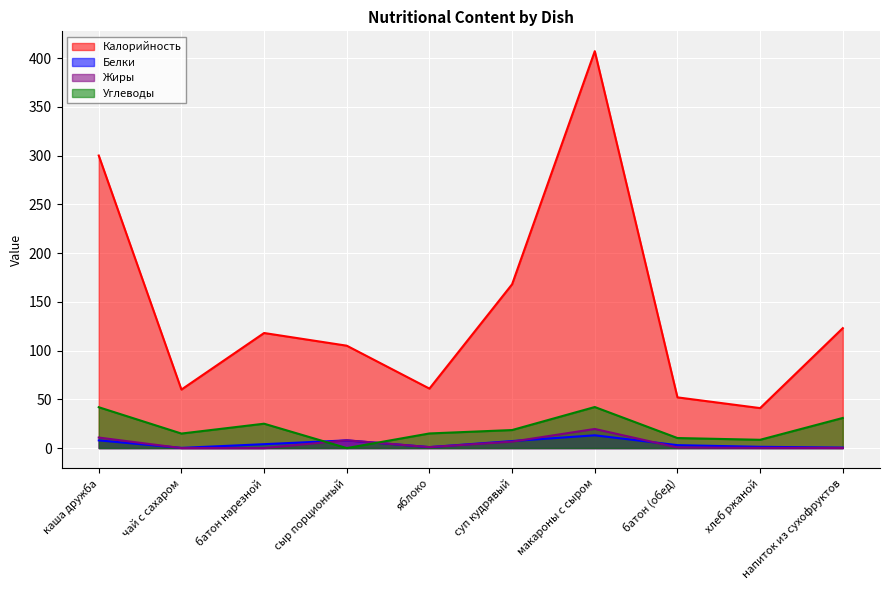

Reading left to right, what are all the values shown in this chart?

Калорийность: каша дружба=300.0	чай с сахаром=60.0	батон нарезной=118.0	сыр порционный=105.0	яблоко=61.0	суп кудрявый=168.0	макароны с сыром=407.0	батон (обед)=52.0	хлеб ржаной=41.0	напиток из сухофруктов=123.0
Белки: каша дружба=7.9	чай с сахаром=0.2	батон нарезной=4.0	сыр порционный=7.9	яблоко=1.0	суп кудрявый=7.2	макароны с сыром=13.1	батон (обед)=3.0	хлеб ржаной=1.3	напиток из сухофруктов=0.5
Жиры: каша дружба=10.8	чай с сахаром=0.0	батон нарезной=0.0	сыр порционный=8.0	яблоко=1.0	суп кудрявый=6.6	макароны с сыром=19.6	батон (обед)=0.6	хлеб ржаной=0.2	напиток из сухофруктов=0.1
Углеводы: каша дружба=41.9	чай с сахаром=14.9	батон нарезной=25.0	сыр порционный=0.0	яблоко=15.0	суп кудрявый=18.5	макароны с сыром=42.1	батон (обед)=10.3	хлеб ржаной=8.5	напиток из сухофруктов=30.9